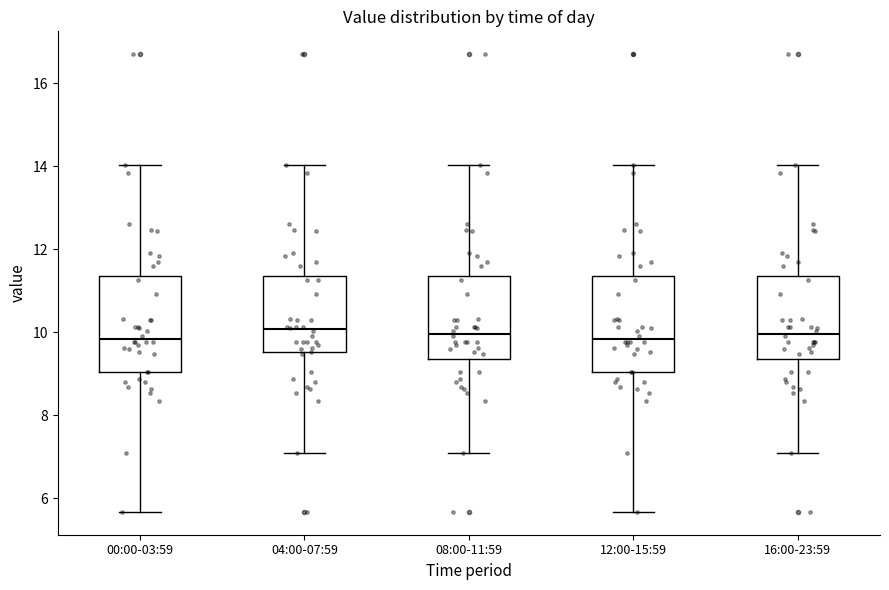

Reading left to right, read every box against the y-axis: the position of its median line, the range the box covers, and the ends of its whiskers. The values are not printed on the chart, so give them approximately, as read against the axis.

00:00-03:59: median 9.8, box 9.0 to 11.4, whiskers 5.6 to 14.0
04:00-07:59: median 10.0, box 9.6 to 11.4, whiskers 7.2 to 14.0
08:00-11:59: median 10.0, box 9.4 to 11.4, whiskers 7.2 to 14.0
12:00-15:59: median 9.8, box 9.0 to 11.4, whiskers 5.6 to 14.0
16:00-23:59: median 10.0, box 9.4 to 11.4, whiskers 7.2 to 14.0